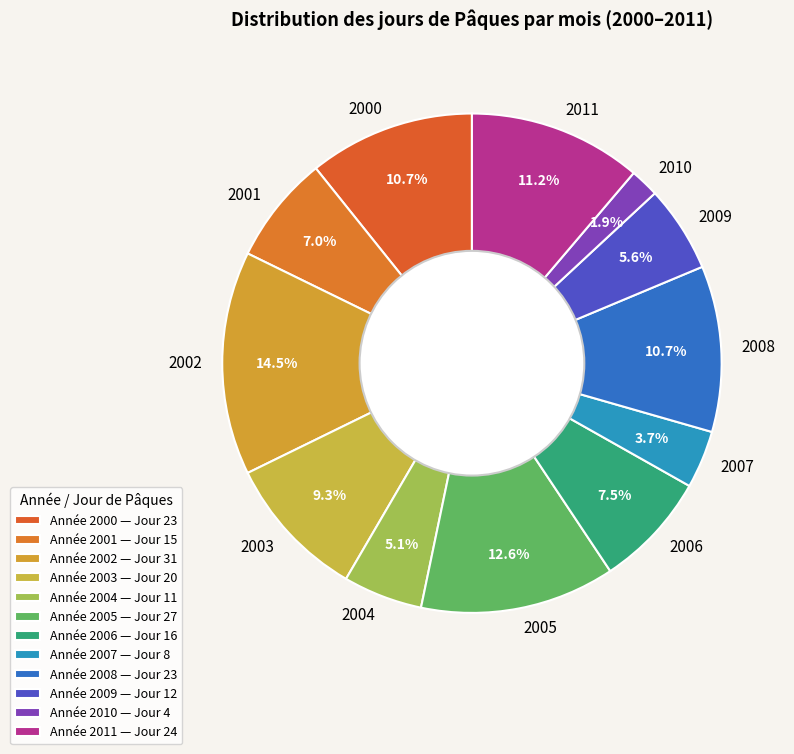

True or false: 2011 accounts for 5% of the total.

False